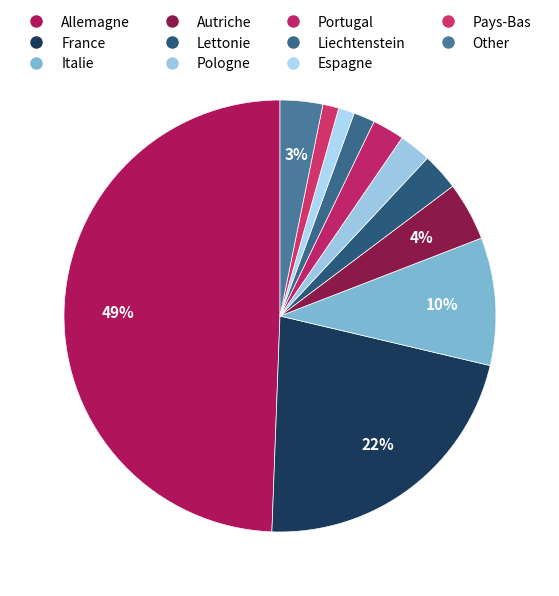

How many segments does this pie chart have?

11